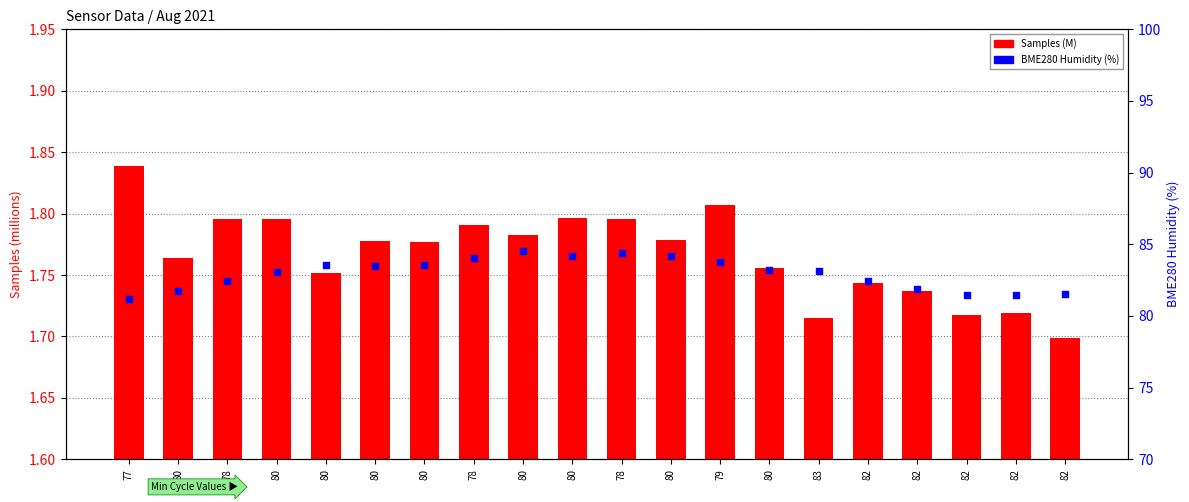

Which series has the largest total across all categories?

BME280 Humidity (%)